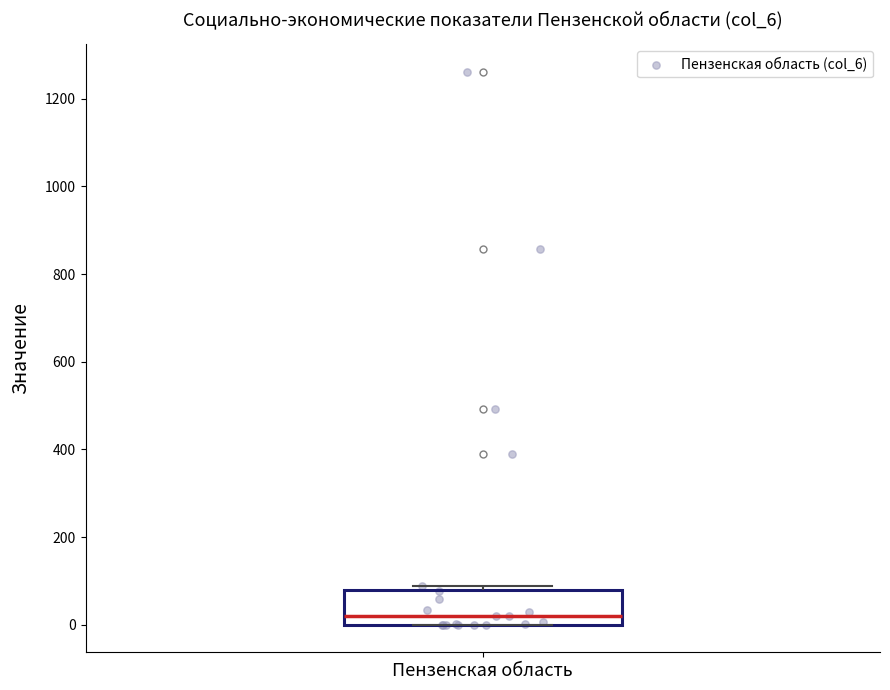

Where is the upper edge of the box for Пензенская область on the y-axis? The values are not printed on the chart, so give them approximately, as read against the axis.

80